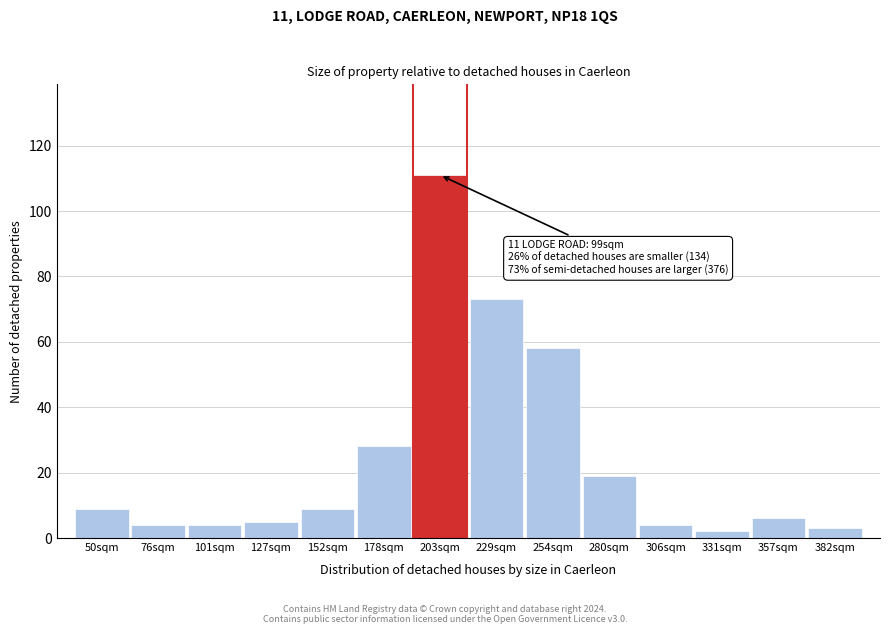

Reading left to right, extract all data points from this chart.

9	4	4	5	9	28	111	73	58	19	4	2	6	3